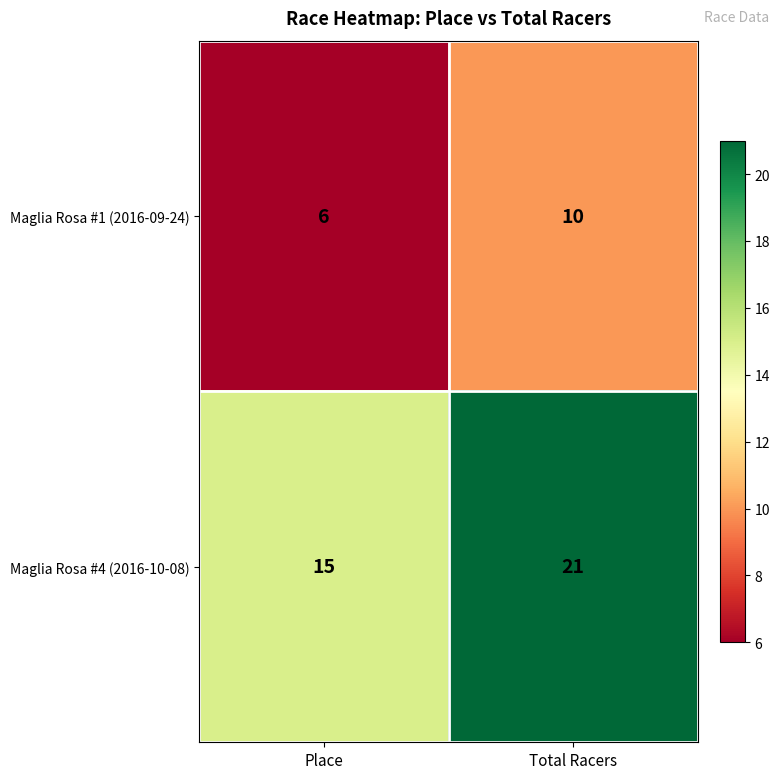

Where is Maglia Rosa #4 (2016-10-08) nearest to the value 18?

Place